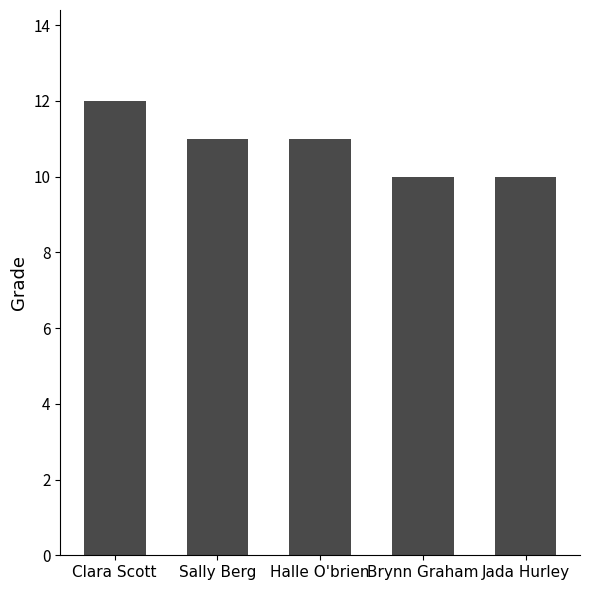

What is the minimum value shown in the chart?

10